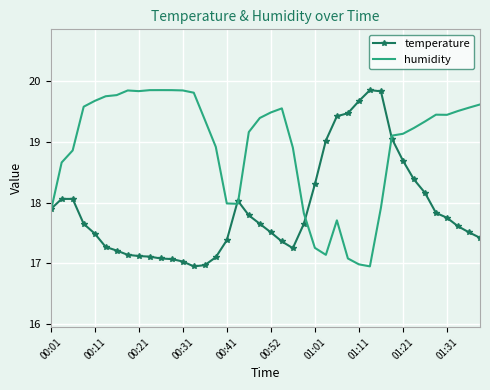

What is the difference between the maximum and minimum values in the temperature series?

2.9